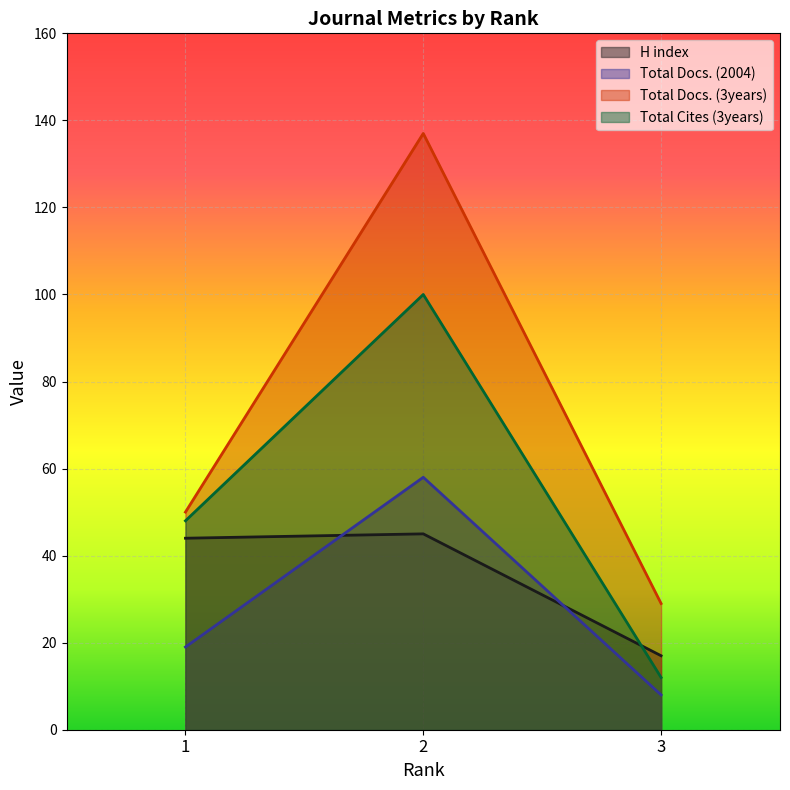

What is the highest value of the H index series?

45